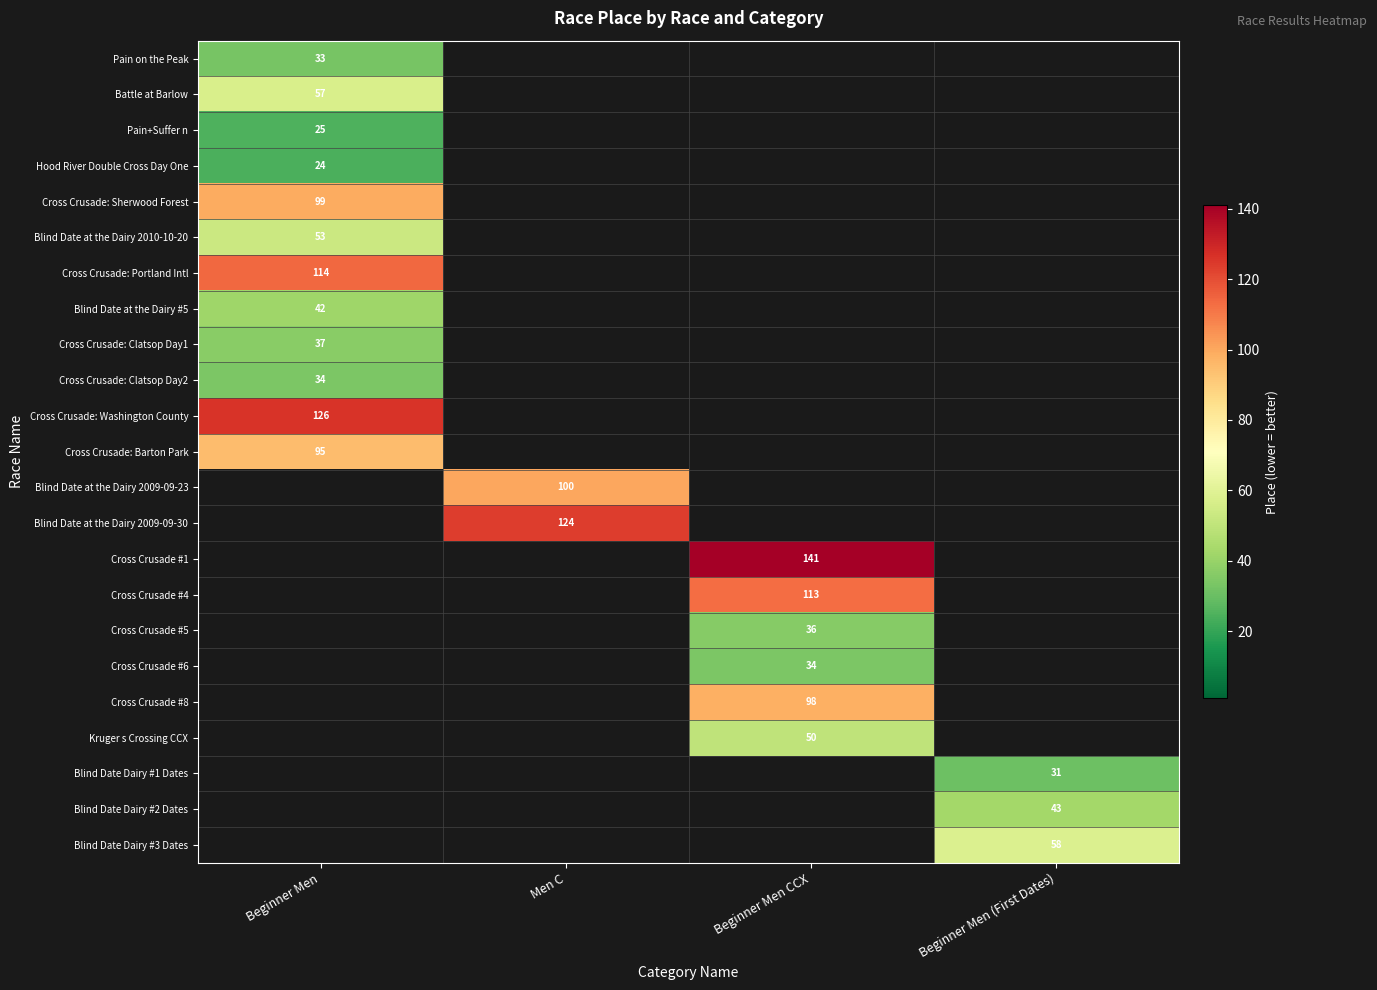

The Cross Crusade: Sherwood Forest series shows 99 at Beginner Men. True or false?

True